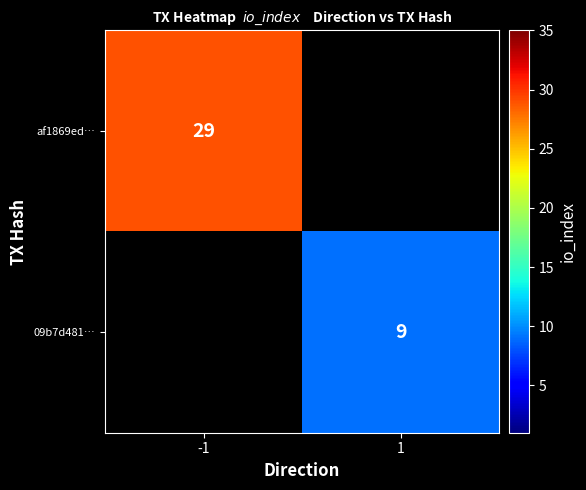

The value of 09b7d481… at 1 is 9. True or false?

True